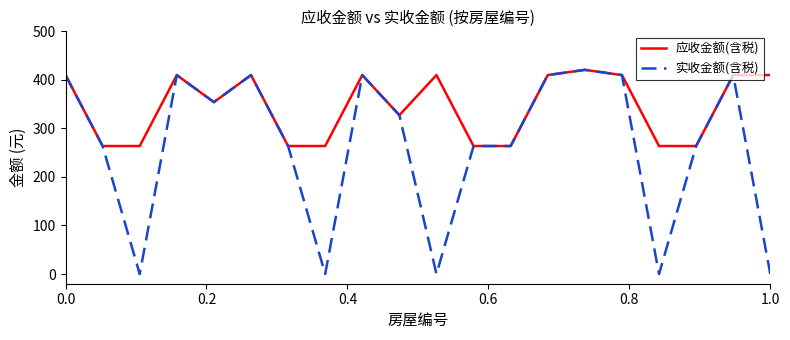

Which series has the largest range (max minus min)?

实收金额(含税)